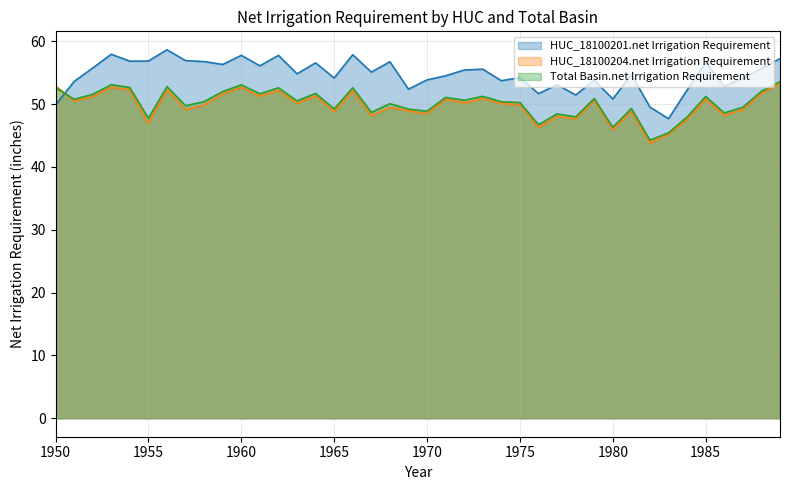

How many lines are shown in the chart?

3